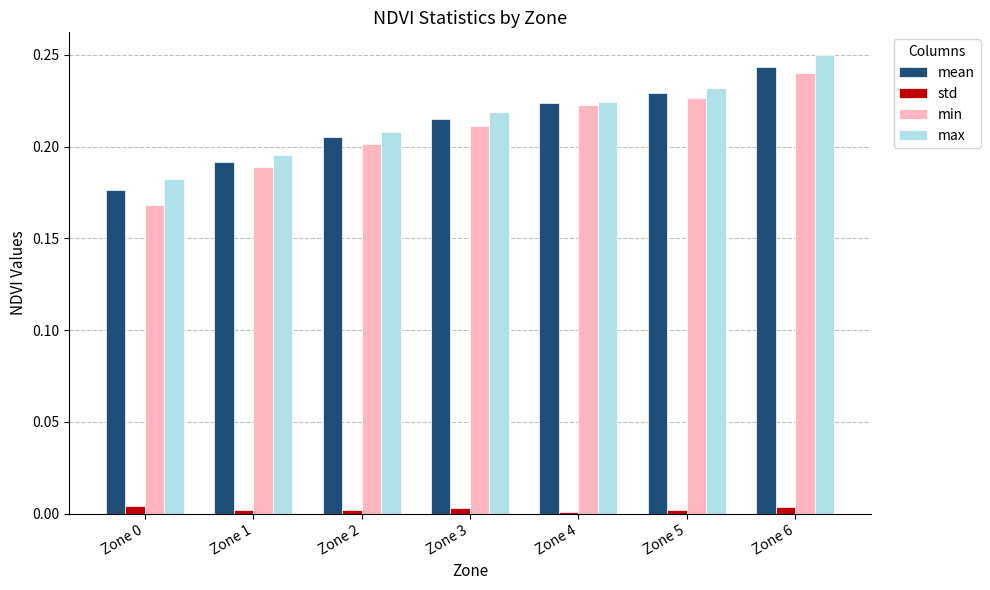

Which label corresponds to the largest value in the chart?

Zone 6